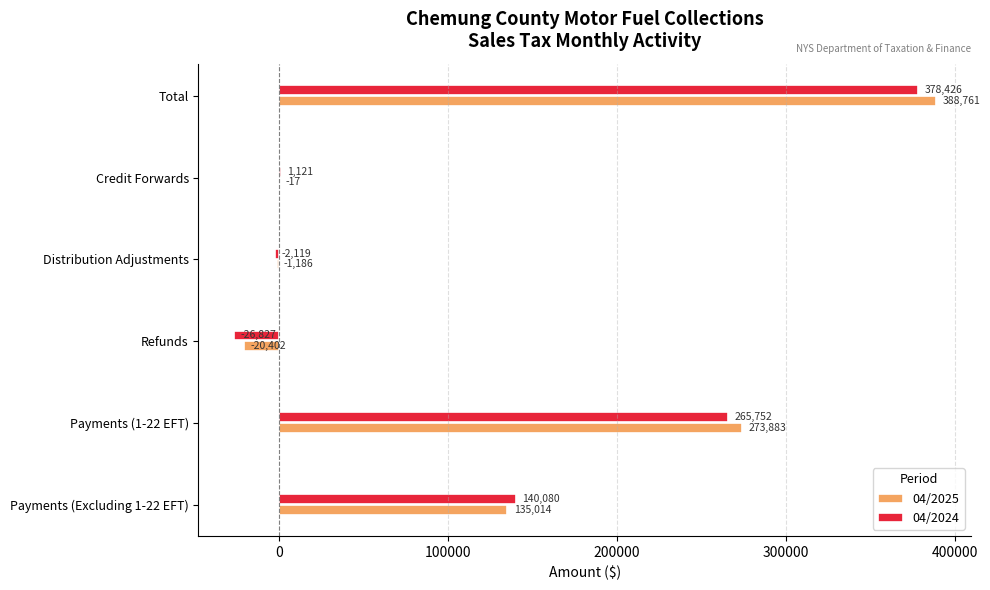

What value does the 04/2025 series have at Total?

388760.7